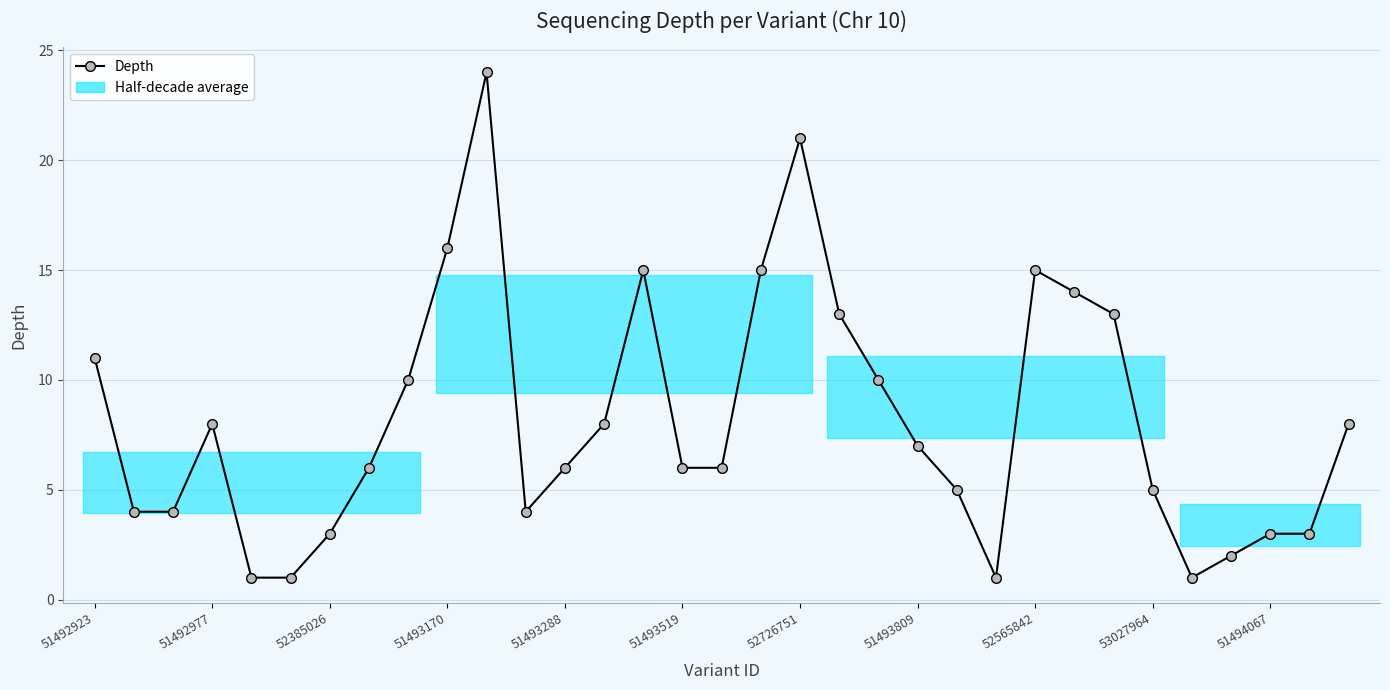

What is the maximum value shown in the chart?

24